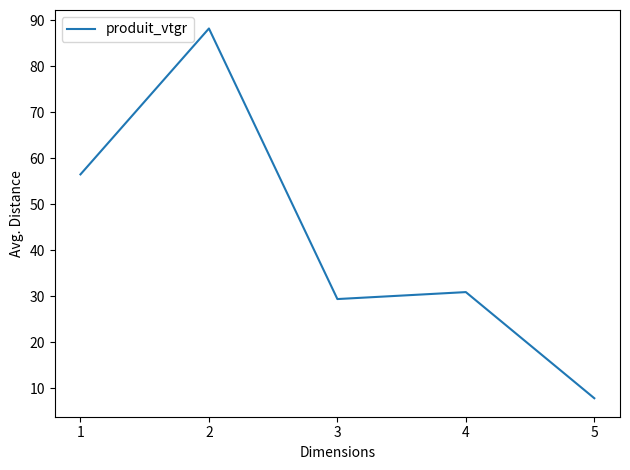

Between 4 and 2, which is larger?

2